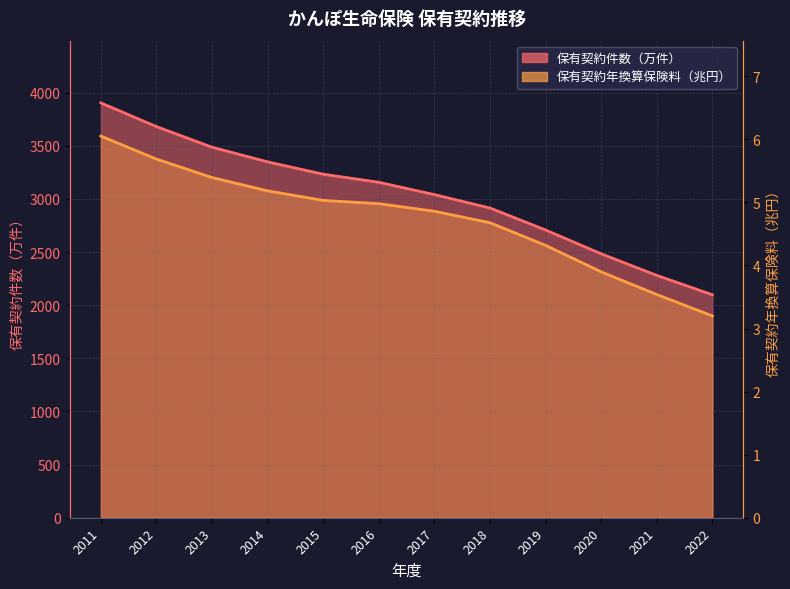

What is the value of the 保有契約年換算保険料（兆円） point at the 9th from the left?

4.3